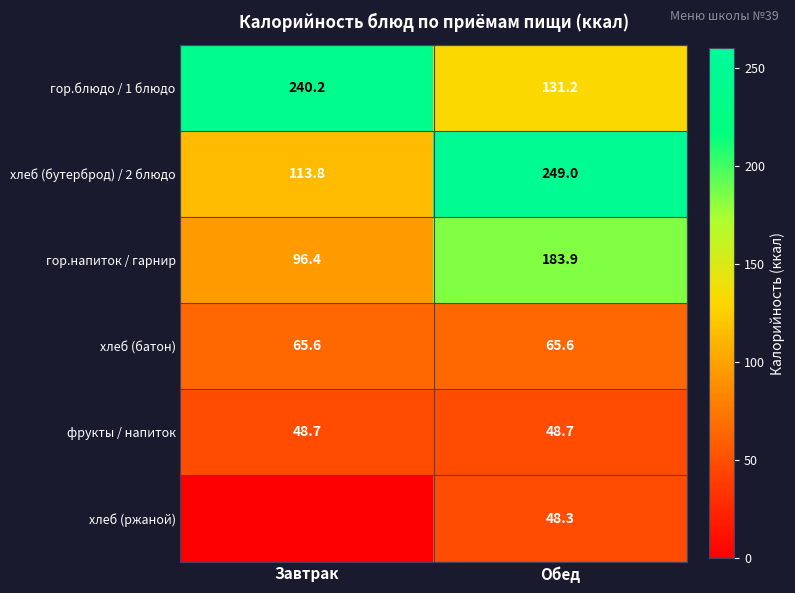

What is the greatest value displayed?

249.0